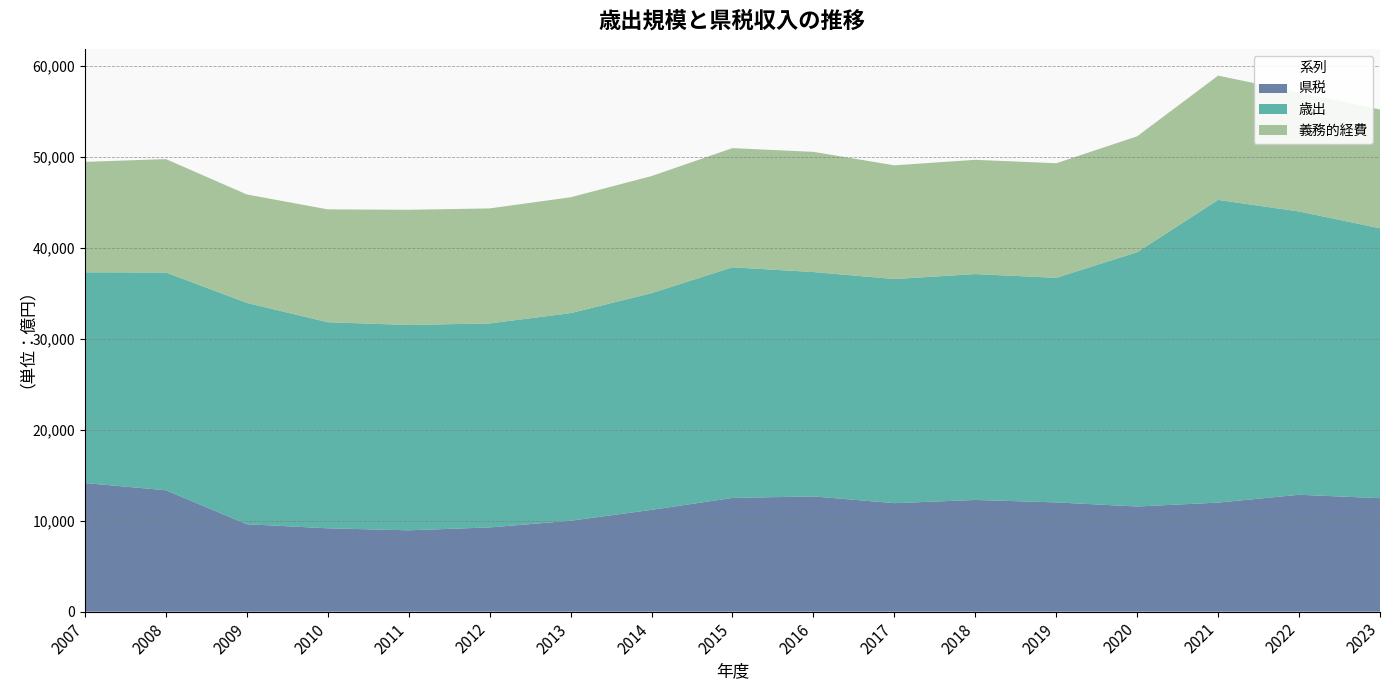

Reading right to left, transcribe all the data shown in this chart.

県税: 2023=12467	2022=12845	2021=11983	2020=11553	2019=12006	2018=12275	2017=11923	2016=12663	2015=12497	2014=11185	2013=9989	2012=9255	2011=8938	2010=9158	2009=9608	2008=13339	2007=14135
歳出: 2023=29657	2022=31129	2021=33263	2020=27948	2019=24676	2018=24820	2017=24627	2016=24655	2015=25342	2014=23812	2013=22813	2012=22418	2011=22563	2010=22646	2009=24321	2008=23928	2007=23155
義務的経費: 2023=13047	2022=13088	2021=13654	2020=12734	2019=12590	2018=12554	2017=12497	2016=13207	2015=13096	2014=12865	2013=12732	2012=12637	2011=12658	2010=12402	2009=11914	2008=12464	2007=12131